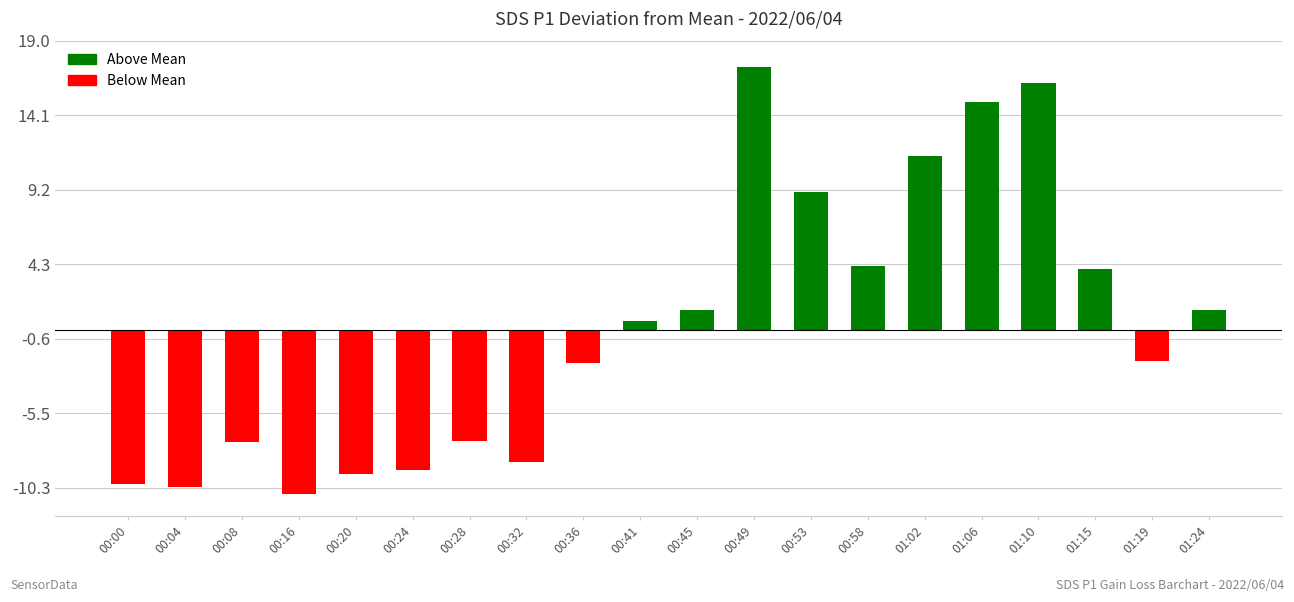

True or false: the data shows -3.6 at 00:24.

False